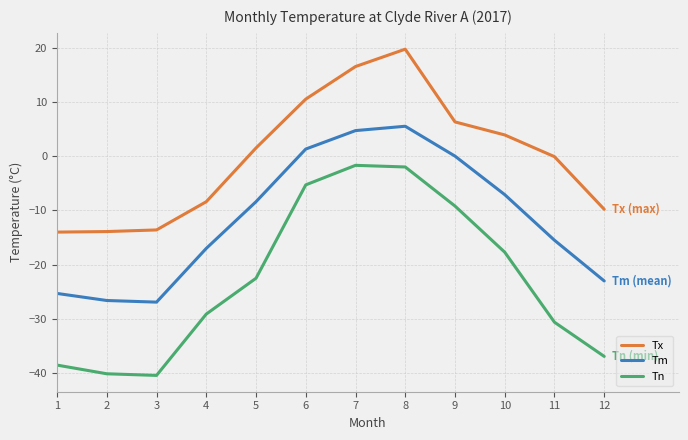

List the series in order of their overall mean, lowest first.

Tn, Tm, Tx